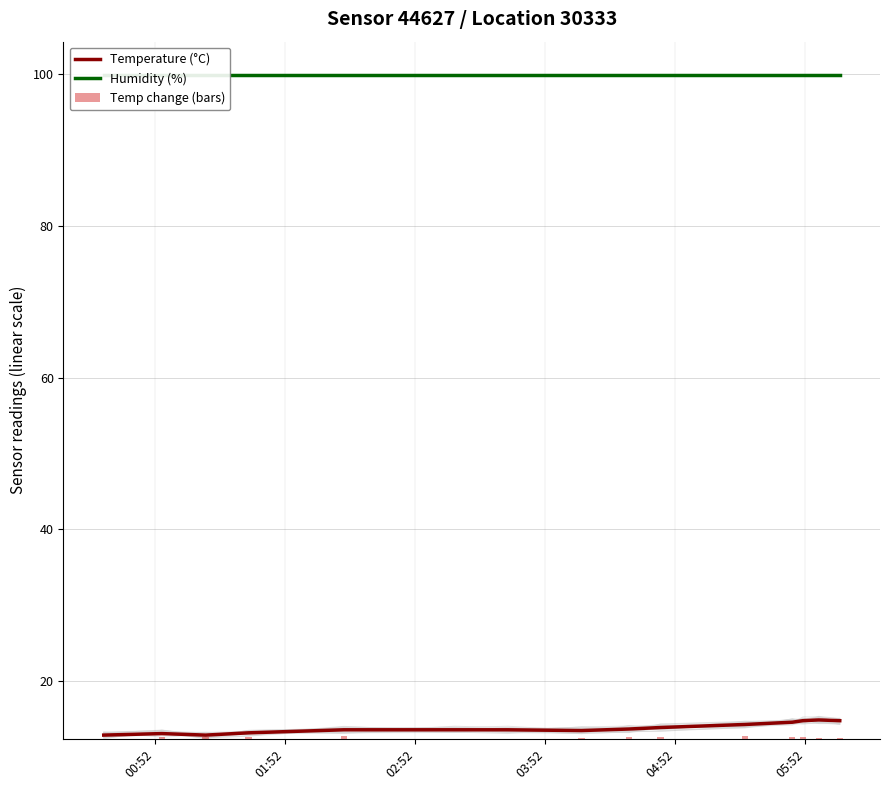

What is the maximum value for Temperature (°C)?

14.9